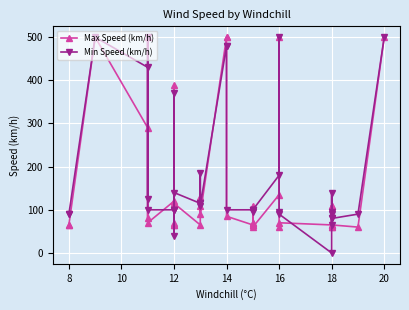

Is it true that Min Speed (km/h) equals 141 at 12?

False